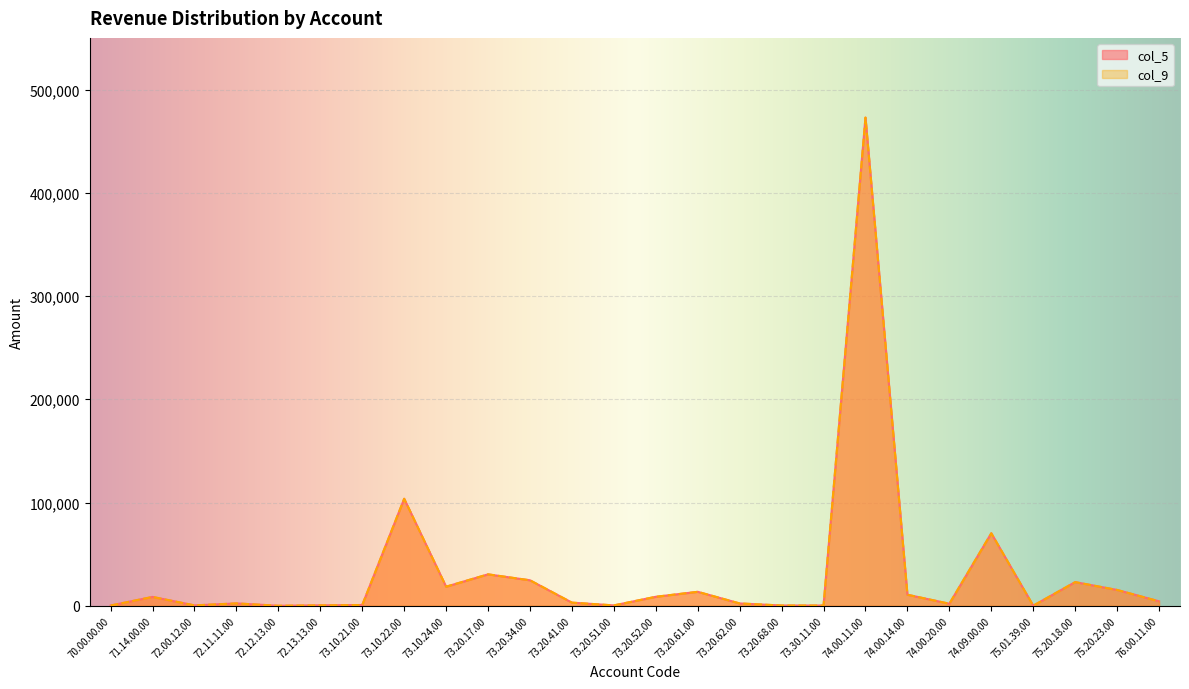

What is the approximate value of col_9 at 71.14.00.00?

8593.3